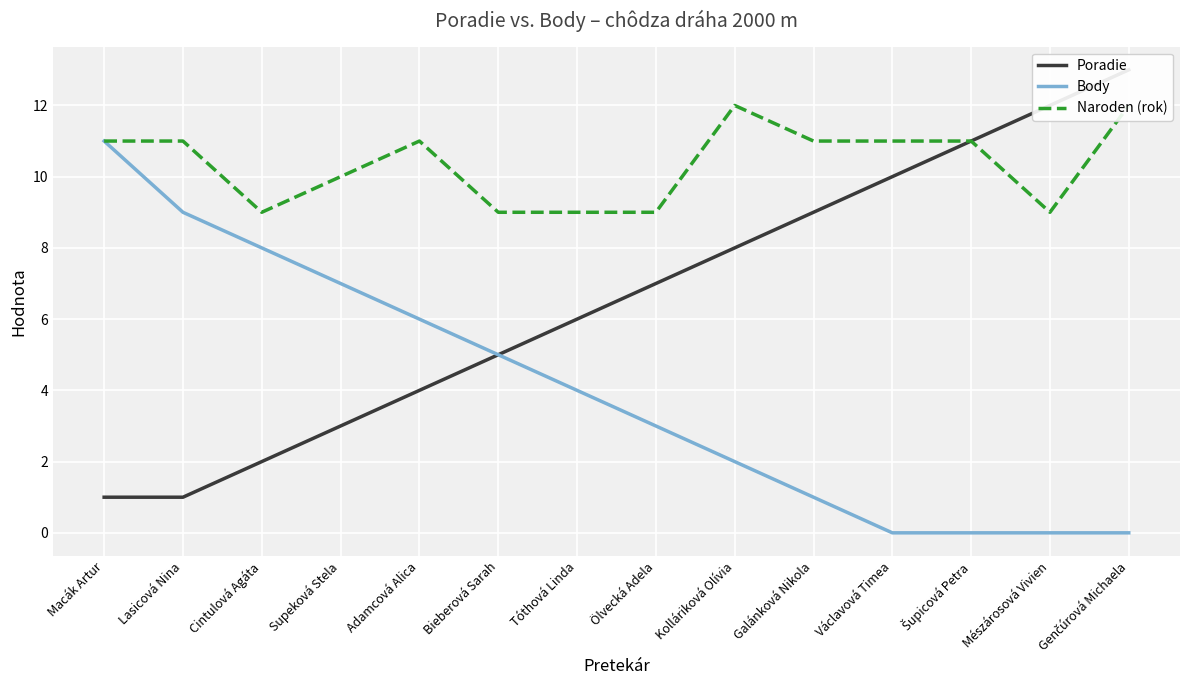

List the series in order of their overall mean, lowest first.

Body, Poradie, Naroden (rok)